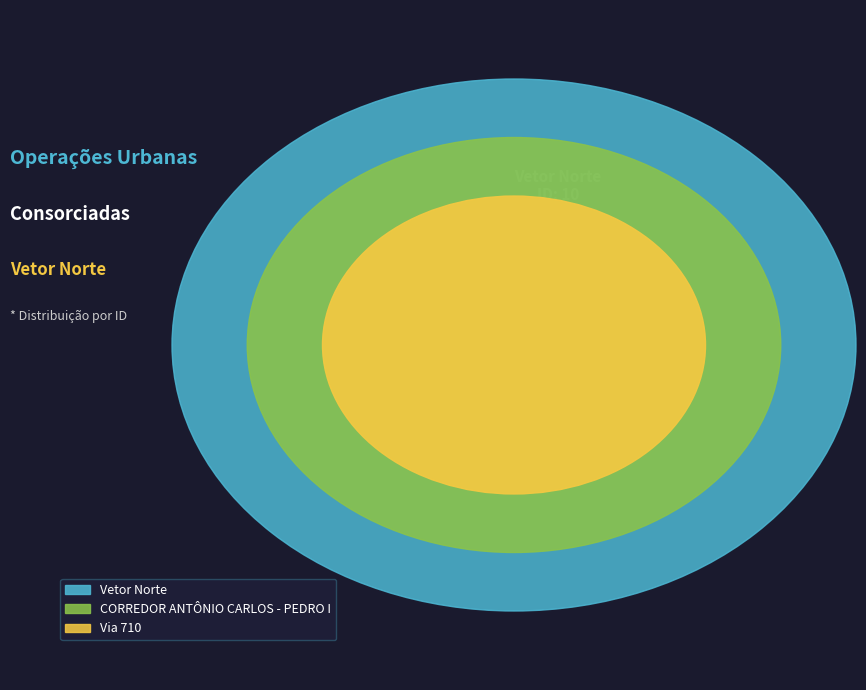

To the nearest percent, what portion does Vetor Norte represent?

24%